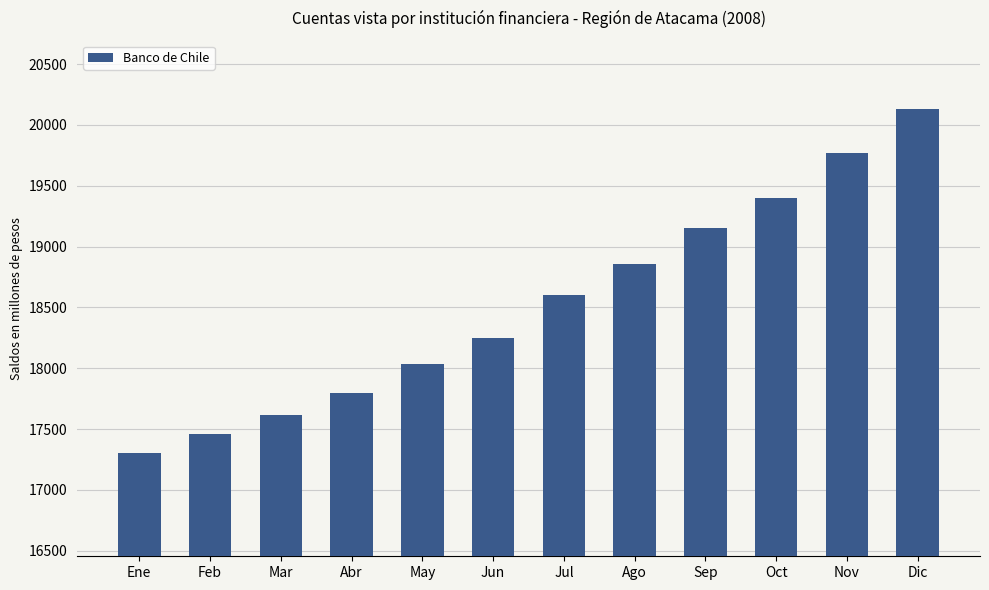

How many data points does each series have?

12